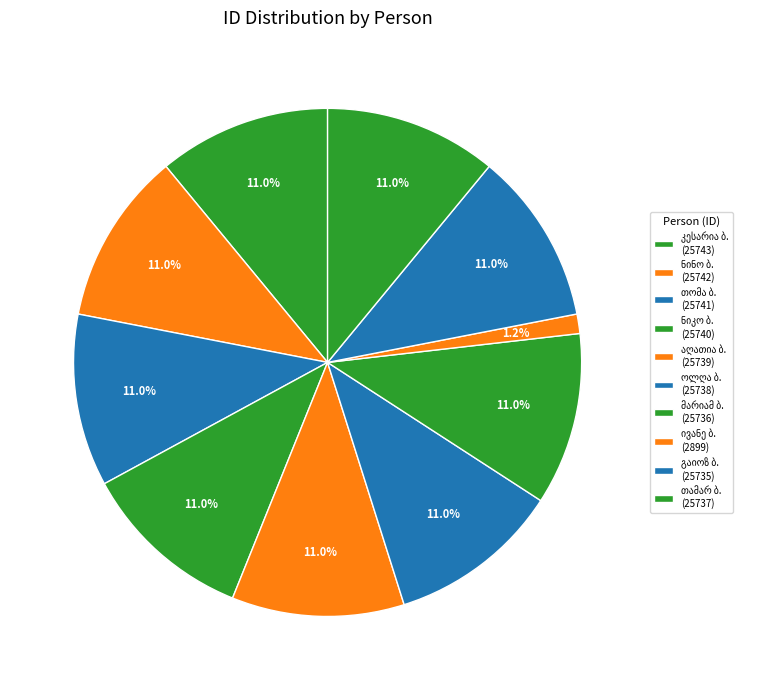

To the nearest percent, what is the difference between the largest and smallest slice percentages?

10%